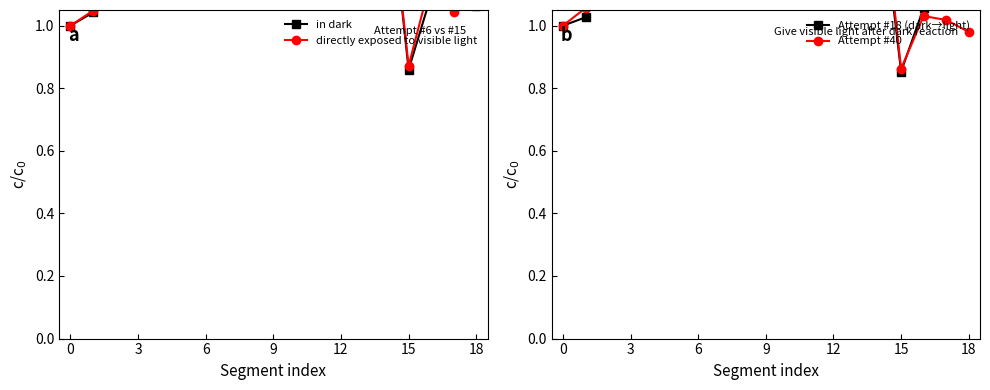

How many lines are shown in the chart?

4